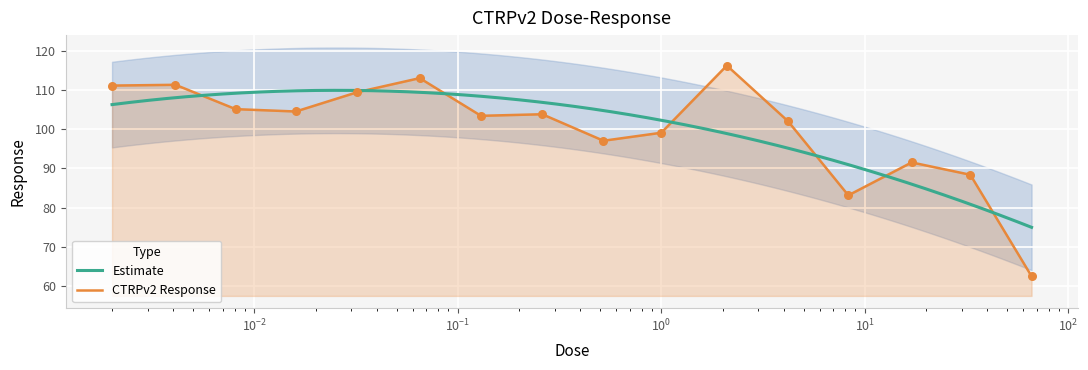

What is the ratio of the value at 0.002 to the value at 33.0?

1.3